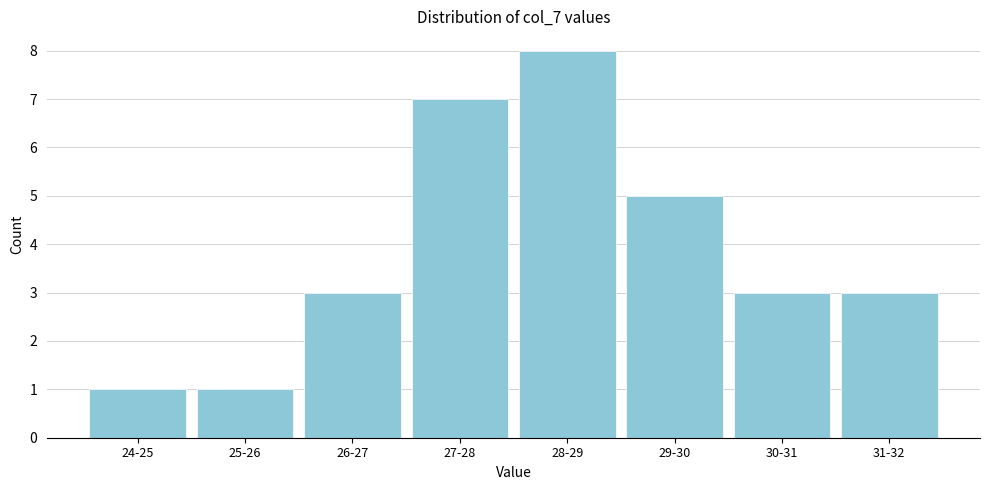

Reading right to left, what are all the values shown in this chart?

31-32=3	30-31=3	29-30=5	28-29=8	27-28=7	26-27=3	25-26=1	24-25=1